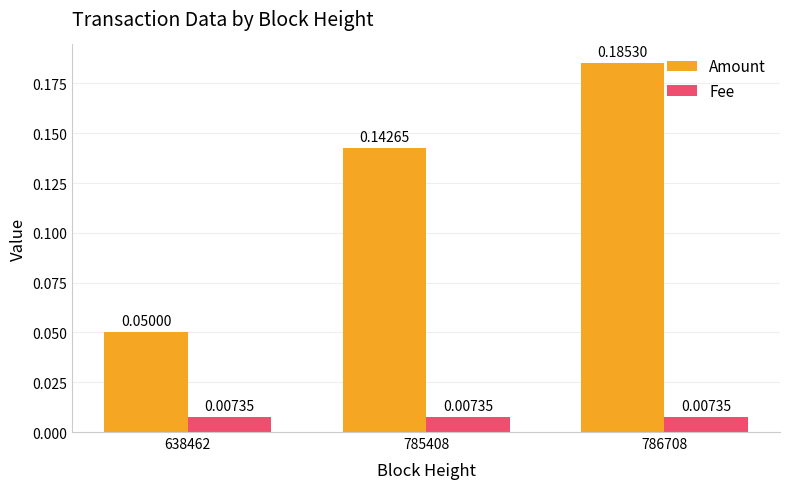

Which series has the widest spread of values?

Amount